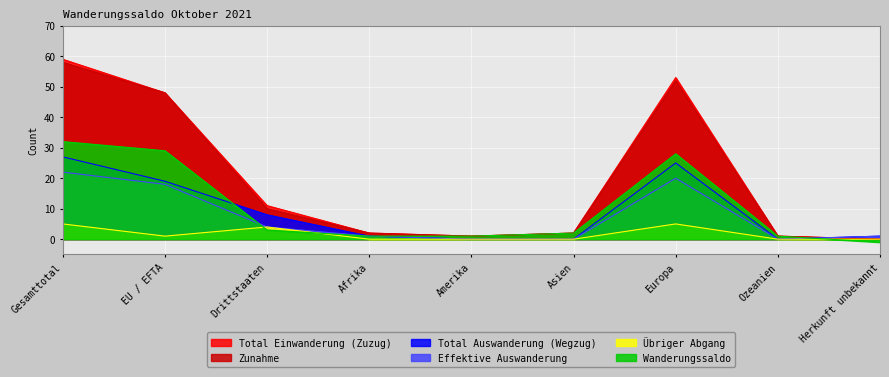

How many lines are shown in the chart?

6